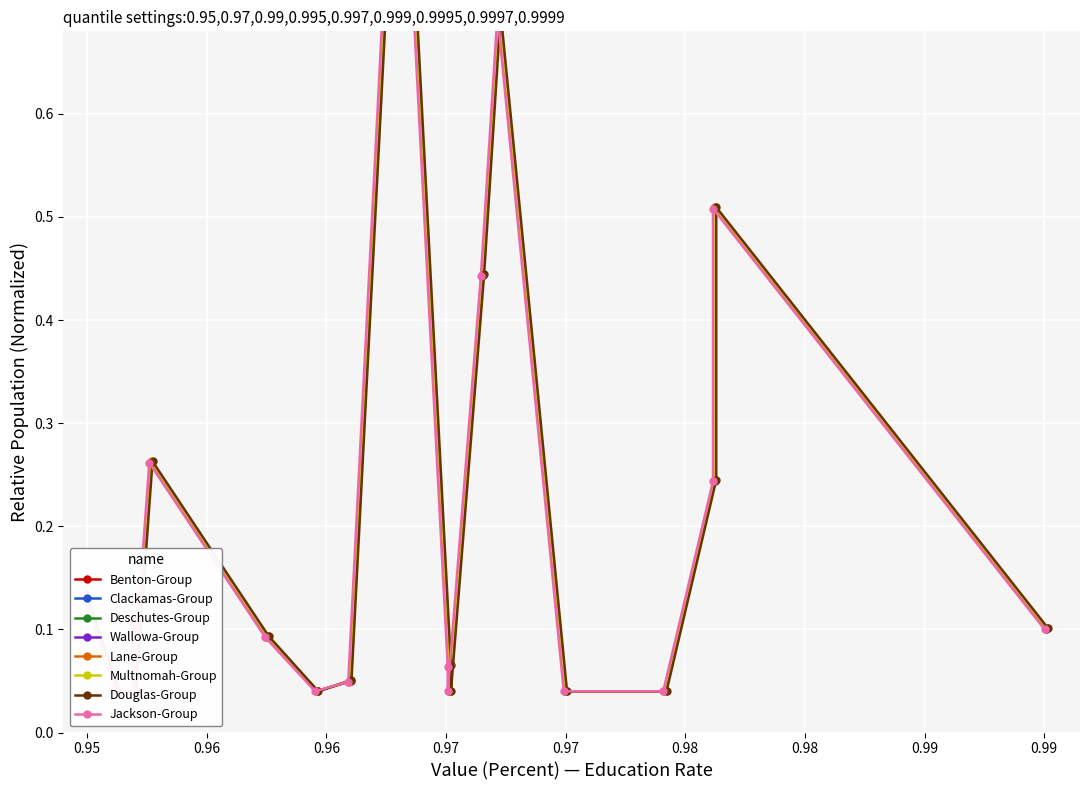

How many points are higher than both their immediate neighbors (excluding endpoints)?

5